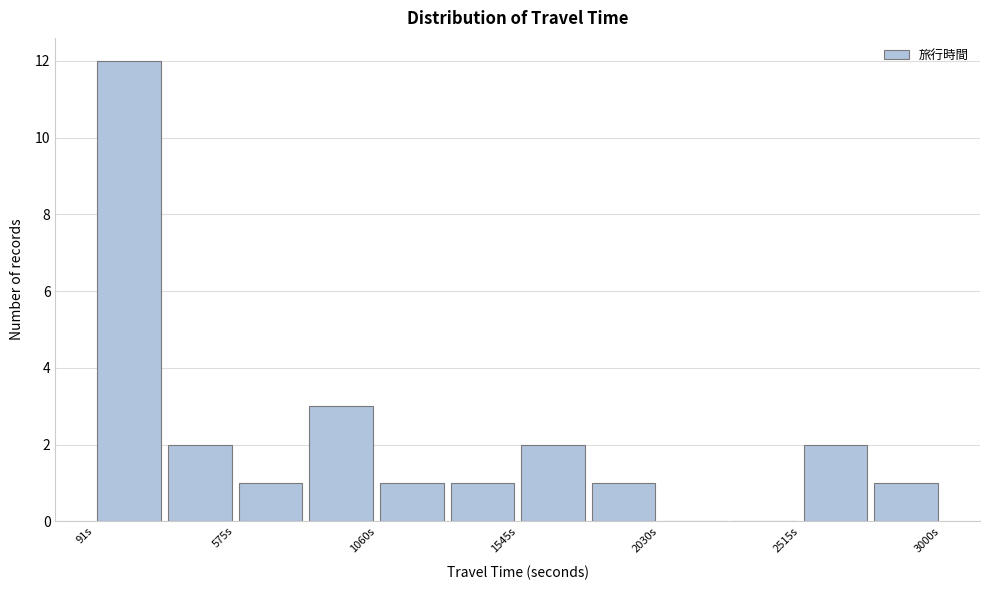

Reading left to right, transcribe this chart: for each bar, give the range it covers on the x-axis and its height. Neither the bar edges nor the heights are printed on the chart, so give them approximately, as read against the axes.

100 to 350: 12
350 to 600: 2
600 to 800: 1
800 to 1050: 3
1050 to 1300: 1
1300 to 1550: 1
1550 to 1800: 2
1800 to 2050: 1
2050 to 2250: 0
2250 to 2500: 0
2500 to 2750: 2
2750 to 3000: 1